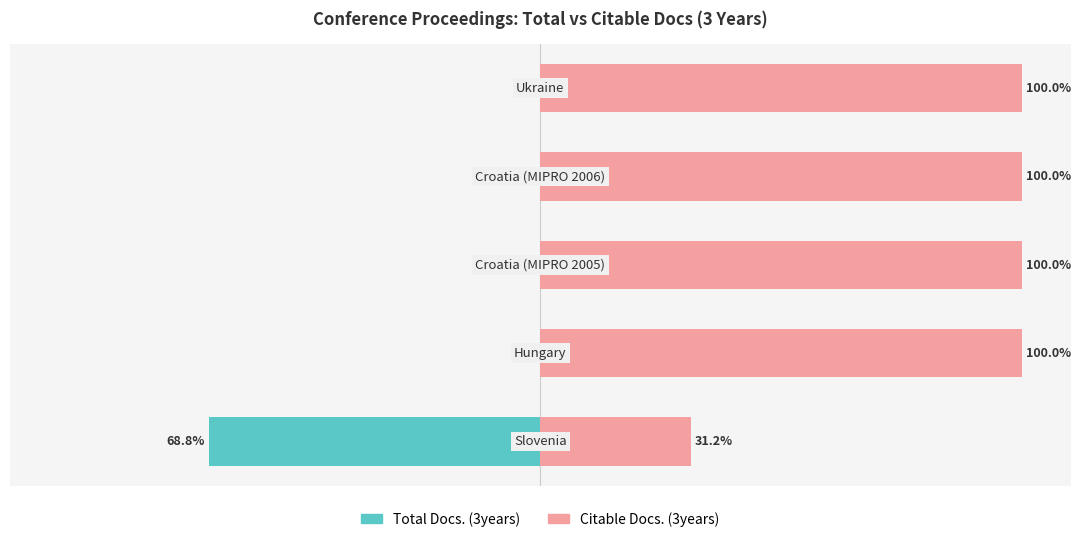

What is the average value of the Citable Docs. (3years) series?

86.2